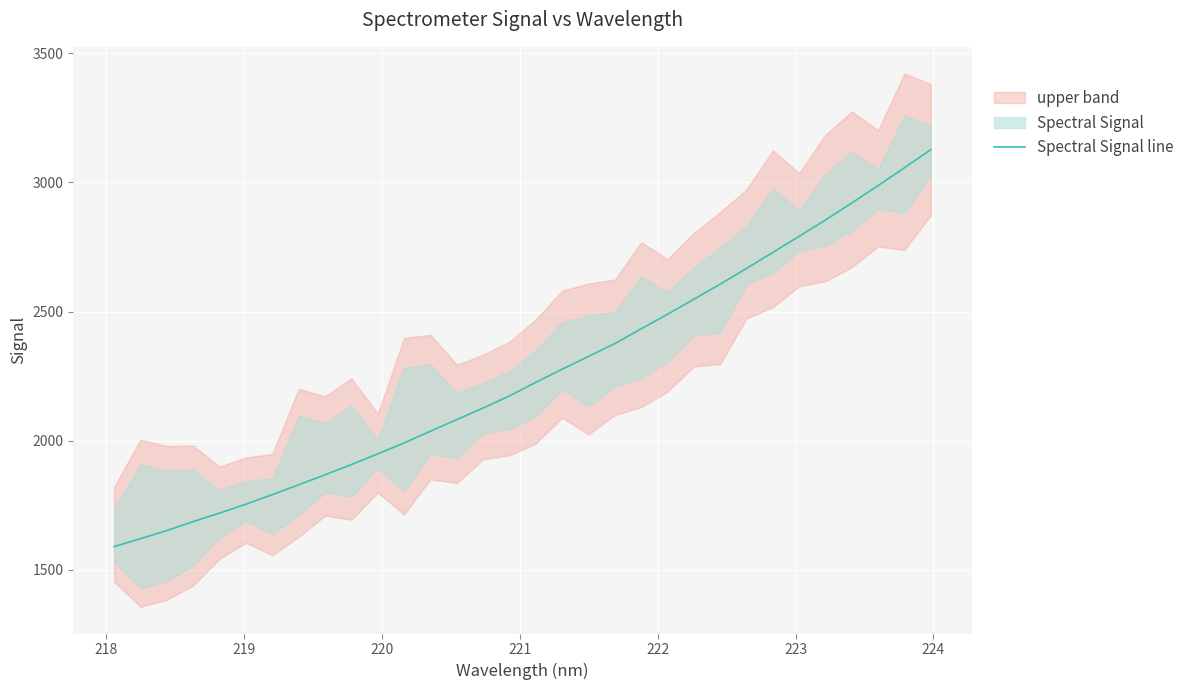

What is the sum of all values?

72198.0